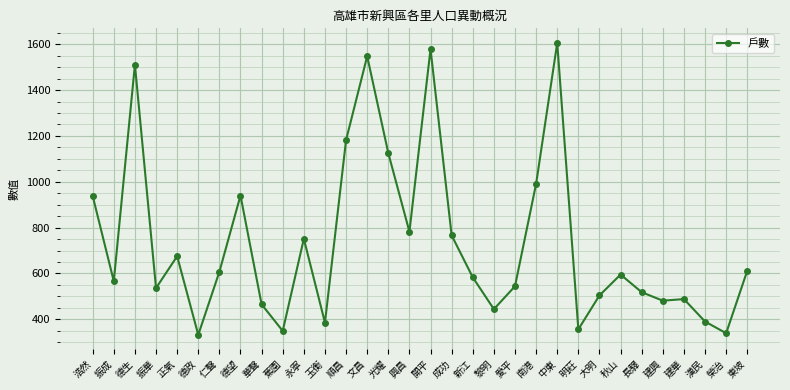

What is the change in value from 成功 to 漢民?

-376